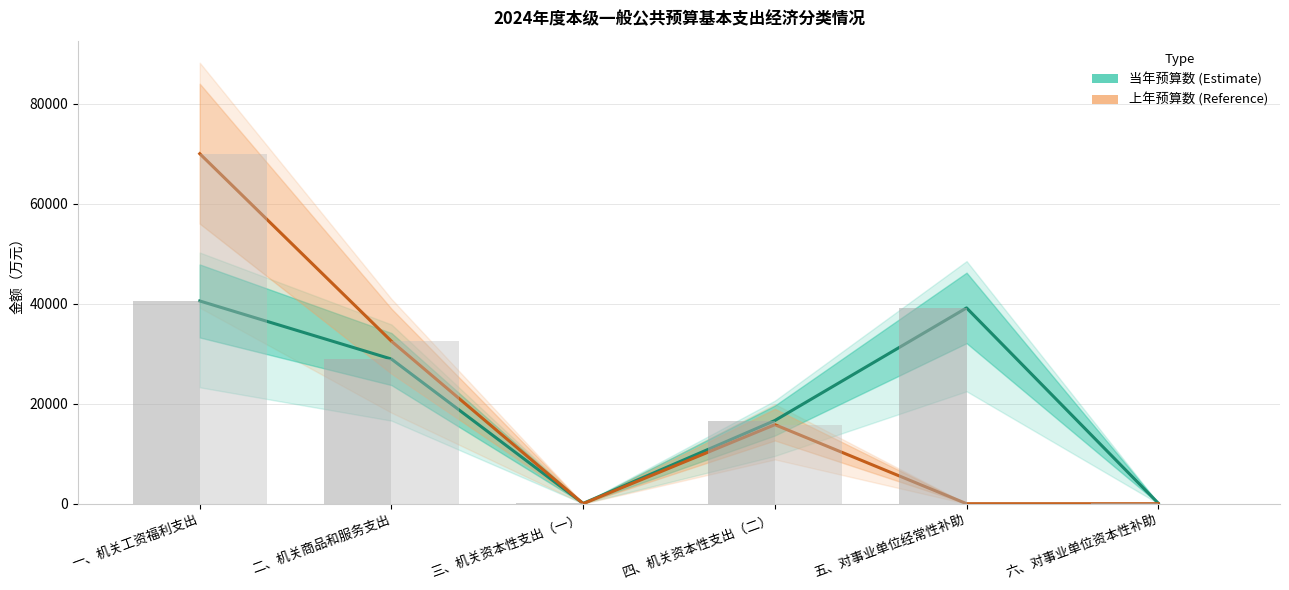

At which category is the sum across all series the highest?

一、机关工资福利支出